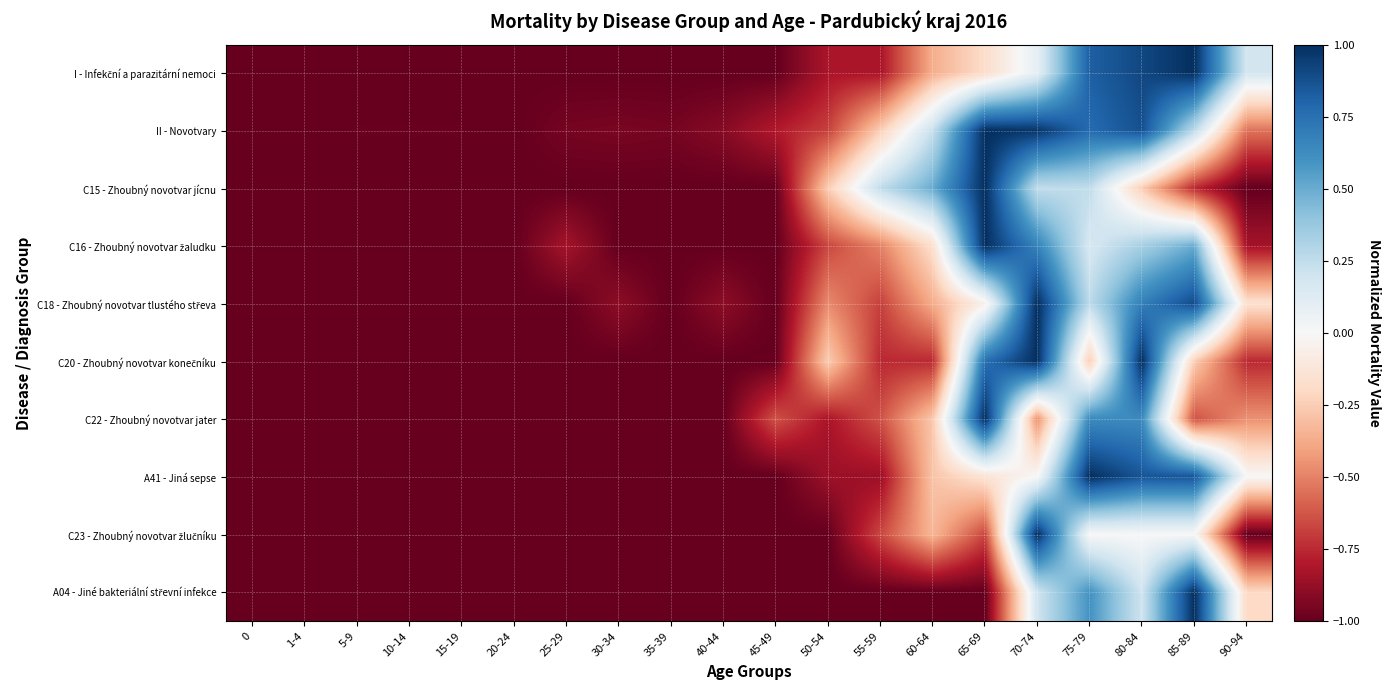

Between 45-49 and 65-69, which is larger?

65-69